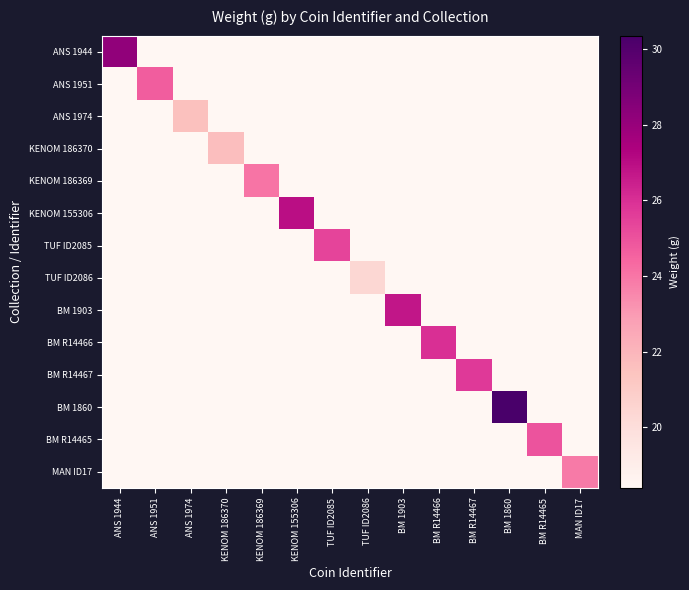

Reading left to right, list all the values displayed in this chart.

ANS 1944: ANS 1944=28.2	ANS 1951=18.4	ANS 1974=18.4	KENOM 186370=18.4	KENOM 186369=18.4	KENOM 155306=18.4	TUF ID2085=18.4	TUF ID2086=18.4	BM 1903=18.4	BM R14466=18.4	BM R14467=18.4	BM 1860=18.4	BM R14465=18.4	MAN ID17=18.4
ANS 1951: ANS 1944=18.4	ANS 1951=24.7	ANS 1974=18.4	KENOM 186370=18.4	KENOM 186369=18.4	KENOM 155306=18.4	TUF ID2085=18.4	TUF ID2086=18.4	BM 1903=18.4	BM R14466=18.4	BM R14467=18.4	BM 1860=18.4	BM R14465=18.4	MAN ID17=18.4
ANS 1974: ANS 1944=18.4	ANS 1951=18.4	ANS 1974=21.6	KENOM 186370=18.4	KENOM 186369=18.4	KENOM 155306=18.4	TUF ID2085=18.4	TUF ID2086=18.4	BM 1903=18.4	BM R14466=18.4	BM R14467=18.4	BM 1860=18.4	BM R14465=18.4	MAN ID17=18.4
KENOM 186370: ANS 1944=18.4	ANS 1951=18.4	ANS 1974=18.4	KENOM 186370=21.6	KENOM 186369=18.4	KENOM 155306=18.4	TUF ID2085=18.4	TUF ID2086=18.4	BM 1903=18.4	BM R14466=18.4	BM R14467=18.4	BM 1860=18.4	BM R14465=18.4	MAN ID17=18.4
KENOM 186369: ANS 1944=18.4	ANS 1951=18.4	ANS 1974=18.4	KENOM 186370=18.4	KENOM 186369=24.0	KENOM 155306=18.4	TUF ID2085=18.4	TUF ID2086=18.4	BM 1903=18.4	BM R14466=18.4	BM R14467=18.4	BM 1860=18.4	BM R14465=18.4	MAN ID17=18.4
KENOM 155306: ANS 1944=18.4	ANS 1951=18.4	ANS 1974=18.4	KENOM 186370=18.4	KENOM 186369=18.4	KENOM 155306=27.0	TUF ID2085=18.4	TUF ID2086=18.4	BM 1903=18.4	BM R14466=18.4	BM R14467=18.4	BM 1860=18.4	BM R14465=18.4	MAN ID17=18.4
TUF ID2085: ANS 1944=18.4	ANS 1951=18.4	ANS 1974=18.4	KENOM 186370=18.4	KENOM 186369=18.4	KENOM 155306=18.4	TUF ID2085=25.4	TUF ID2086=18.4	BM 1903=18.4	BM R14466=18.4	BM R14467=18.4	BM 1860=18.4	BM R14465=18.4	MAN ID17=18.4
TUF ID2086: ANS 1944=18.4	ANS 1951=18.4	ANS 1974=18.4	KENOM 186370=18.4	KENOM 186369=18.4	KENOM 155306=18.4	TUF ID2085=18.4	TUF ID2086=20.4	BM 1903=18.4	BM R14466=18.4	BM R14467=18.4	BM 1860=18.4	BM R14465=18.4	MAN ID17=18.4
BM 1903: ANS 1944=18.4	ANS 1951=18.4	ANS 1974=18.4	KENOM 186370=18.4	KENOM 186369=18.4	KENOM 155306=18.4	TUF ID2085=18.4	TUF ID2086=18.4	BM 1903=26.7	BM R14466=18.4	BM R14467=18.4	BM 1860=18.4	BM R14465=18.4	MAN ID17=18.4
BM R14466: ANS 1944=18.4	ANS 1951=18.4	ANS 1974=18.4	KENOM 186370=18.4	KENOM 186369=18.4	KENOM 155306=18.4	TUF ID2085=18.4	TUF ID2086=18.4	BM 1903=18.4	BM R14466=26.0	BM R14467=18.4	BM 1860=18.4	BM R14465=18.4	MAN ID17=18.4
BM R14467: ANS 1944=18.4	ANS 1951=18.4	ANS 1974=18.4	KENOM 186370=18.4	KENOM 186369=18.4	KENOM 155306=18.4	TUF ID2085=18.4	TUF ID2086=18.4	BM 1903=18.4	BM R14466=18.4	BM R14467=25.7	BM 1860=18.4	BM R14465=18.4	MAN ID17=18.4
BM 1860: ANS 1944=18.4	ANS 1951=18.4	ANS 1974=18.4	KENOM 186370=18.4	KENOM 186369=18.4	KENOM 155306=18.4	TUF ID2085=18.4	TUF ID2086=18.4	BM 1903=18.4	BM R14466=18.4	BM R14467=18.4	BM 1860=30.4	BM R14465=18.4	MAN ID17=18.4
BM R14465: ANS 1944=18.4	ANS 1951=18.4	ANS 1974=18.4	KENOM 186370=18.4	KENOM 186369=18.4	KENOM 155306=18.4	TUF ID2085=18.4	TUF ID2086=18.4	BM 1903=18.4	BM R14466=18.4	BM R14467=18.4	BM 1860=18.4	BM R14465=25.0	MAN ID17=18.4
MAN ID17: ANS 1944=18.4	ANS 1951=18.4	ANS 1974=18.4	KENOM 186370=18.4	KENOM 186369=18.4	KENOM 155306=18.4	TUF ID2085=18.4	TUF ID2086=18.4	BM 1903=18.4	BM R14466=18.4	BM R14467=18.4	BM 1860=18.4	BM R14465=18.4	MAN ID17=23.9